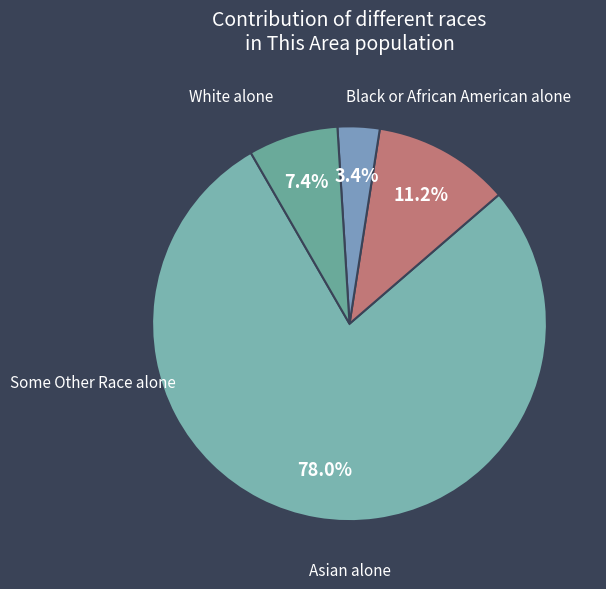

Between Some Other Race alone and White alone, which is larger?

White alone